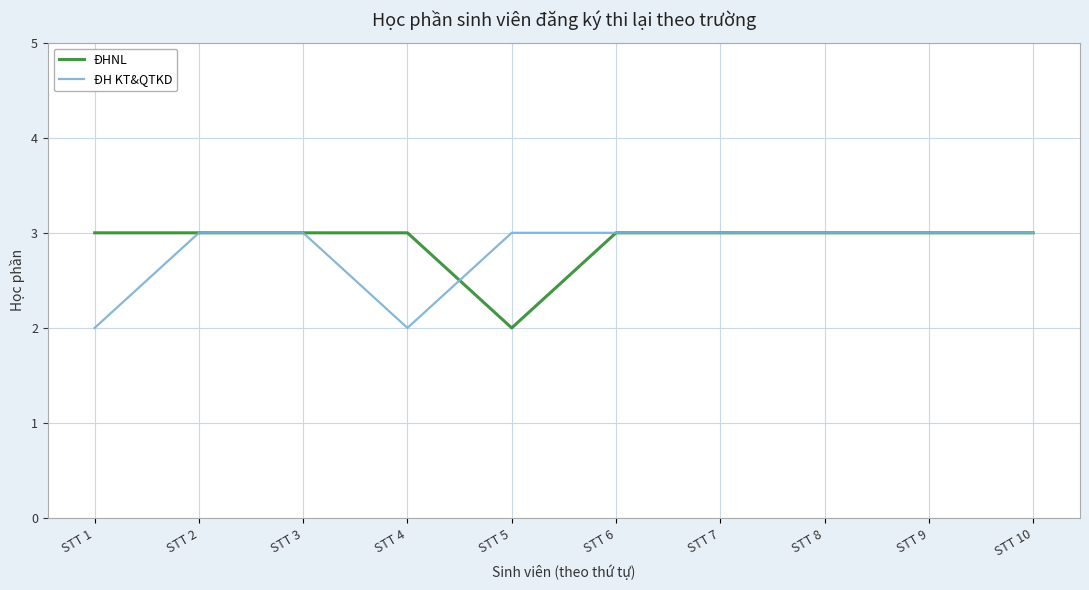

What are all the series names shown in the legend?

ĐHNL, ĐH KT&QTKD